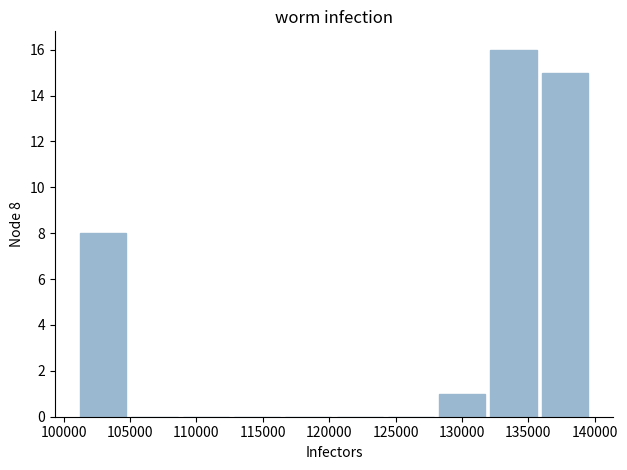

Over which range of the x-axis is the bar tallest?

132000 to 136000